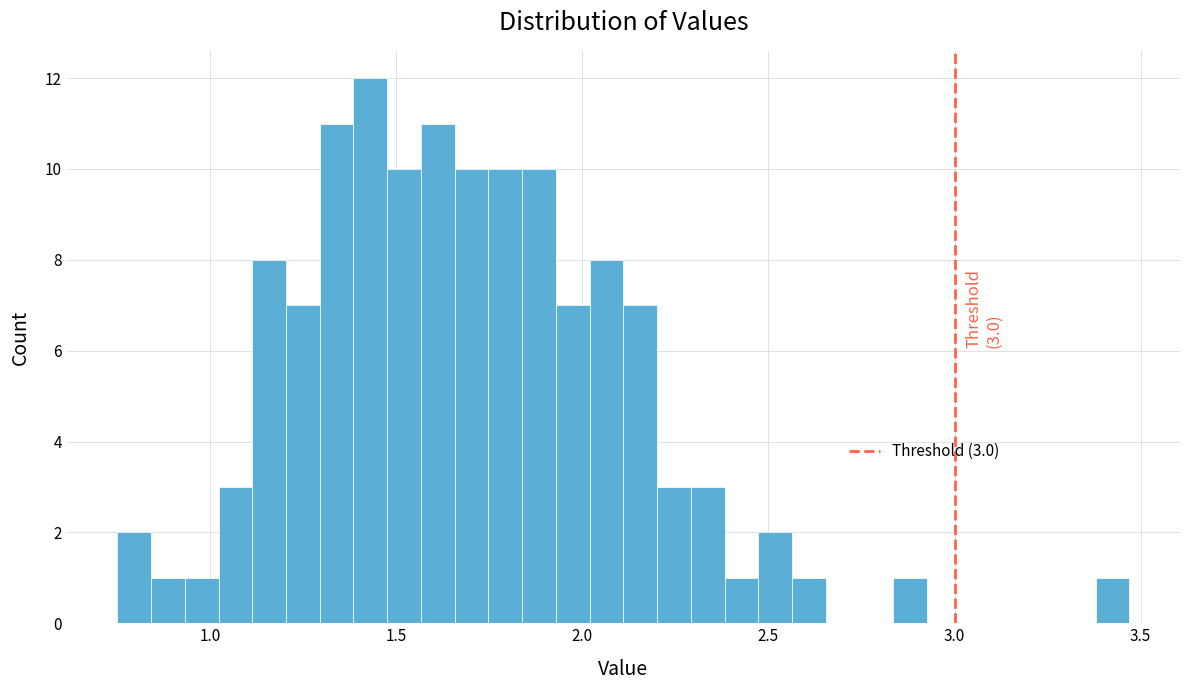

Around what value on the x-axis is the tallest bar? Give the approximate position of its centre, as read against the axis.

1.45